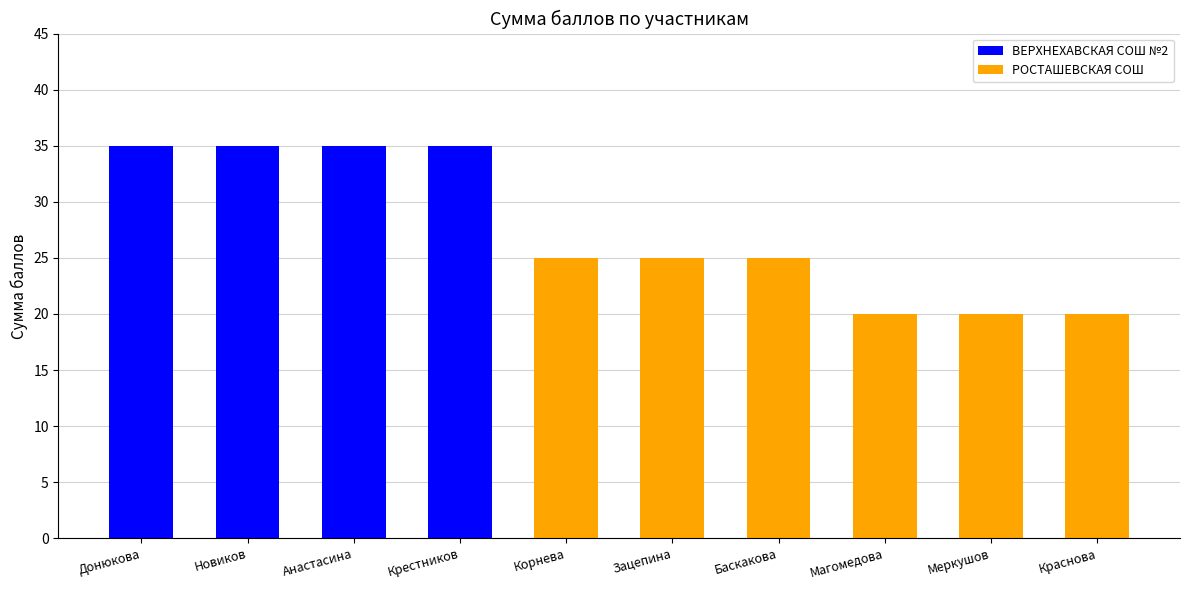

Read the value at Крестников.

35